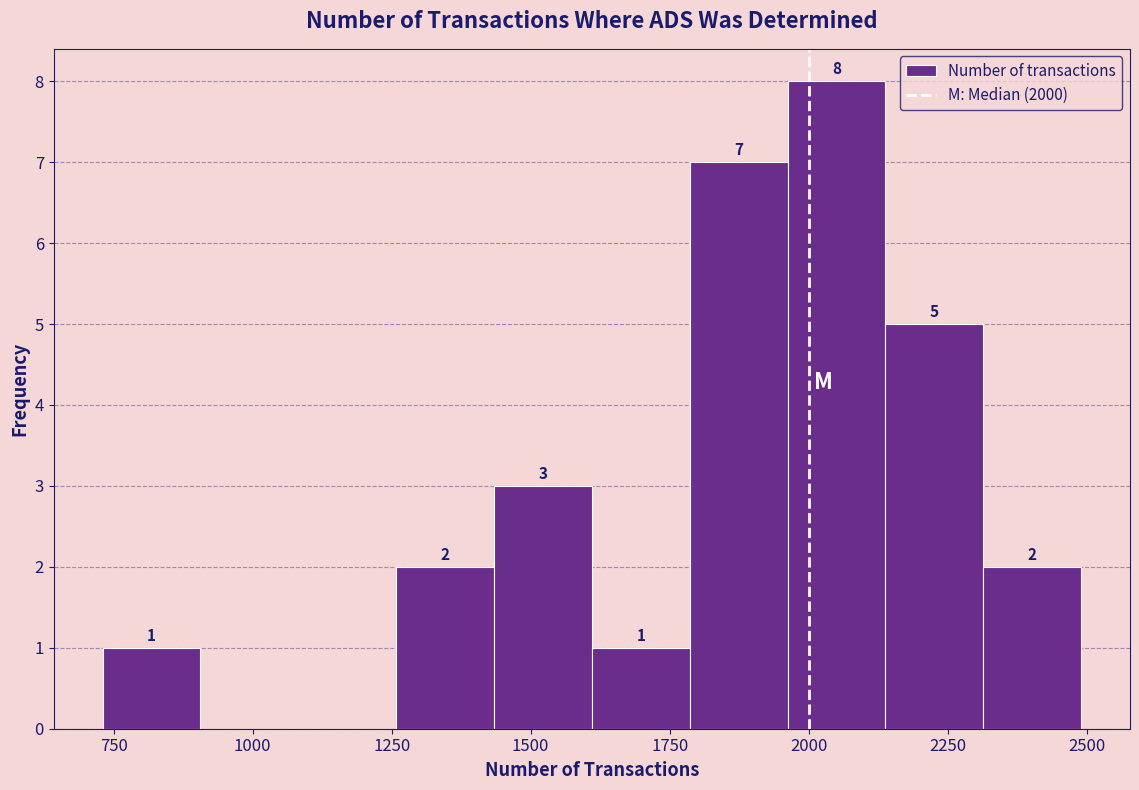

Read against the x-axis, roughly where is the centre of the tallest bar?

2050